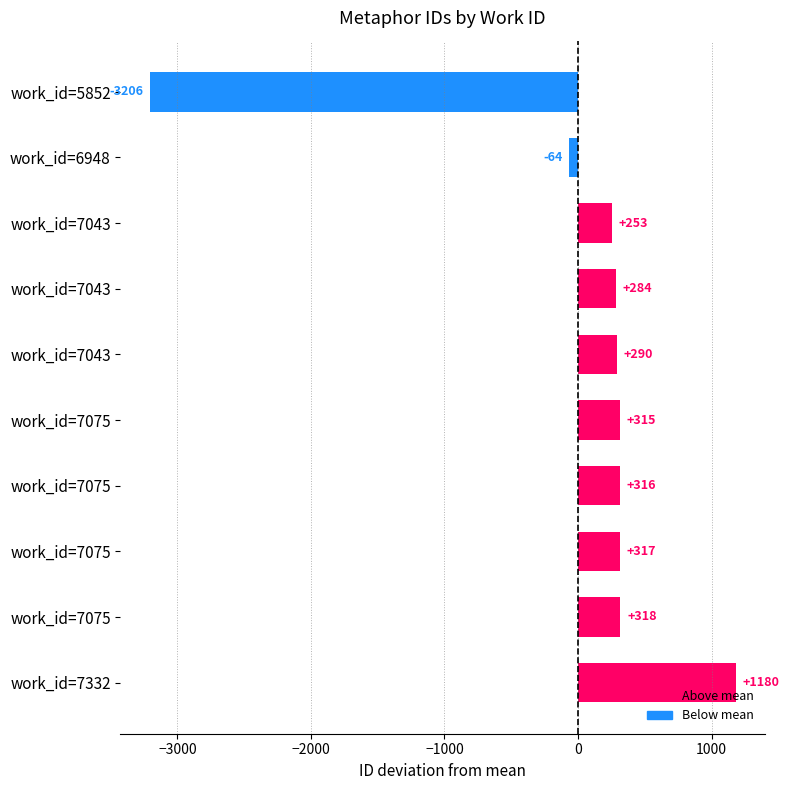

How many values are below 314?

5